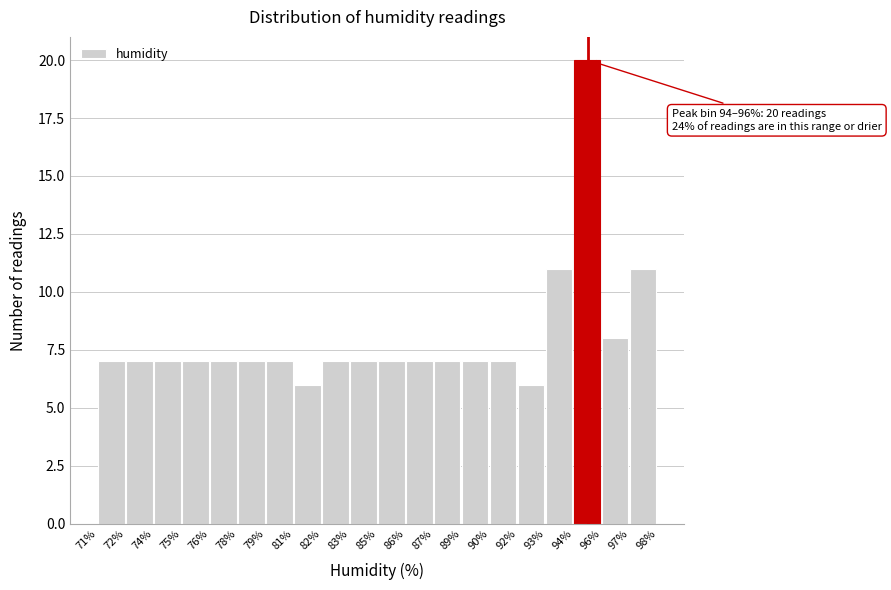

Reading left to right, what are all the values shown in this chart?

71%=7	72%=7	74%=7	75%=7	76%=7	78%=7	79%=7	81%=6	82%=7	83%=7	85%=7	86%=7	87%=7	89%=7	90%=7	92%=6	93%=11	94%=20	96%=8	97%=11